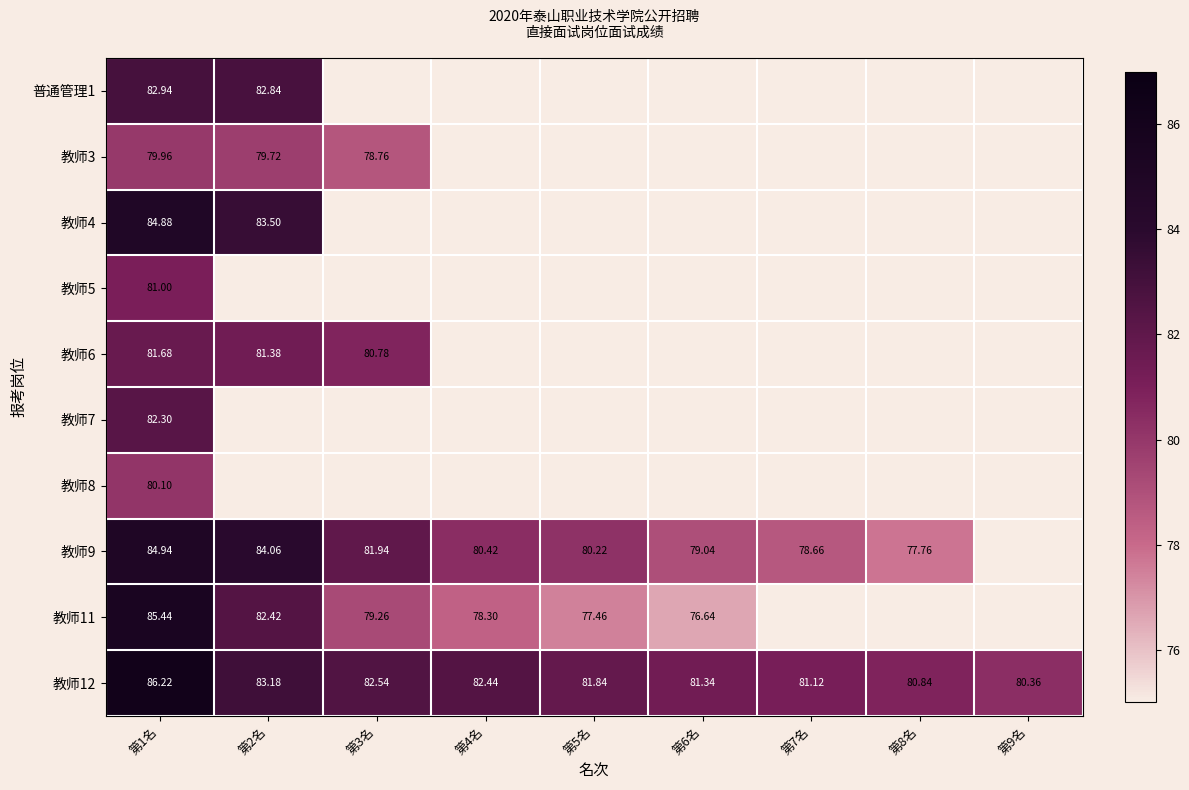

How many data points in 教师7 are above 0?

1